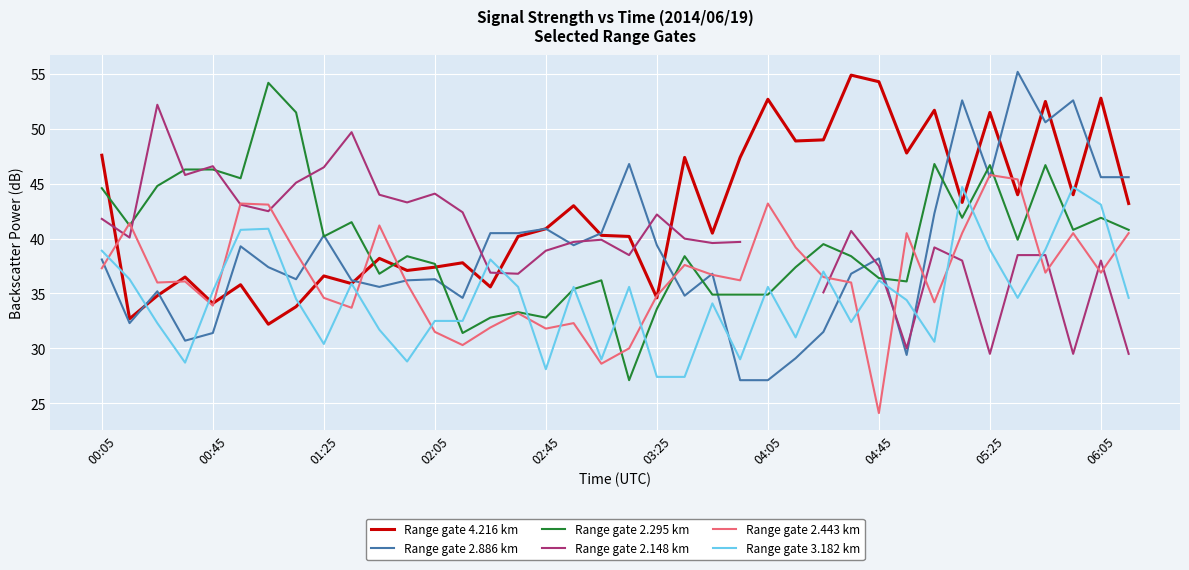

In Range gate 2.295 km, how many points are higher than both neighbors (excluding endpoints)?

11